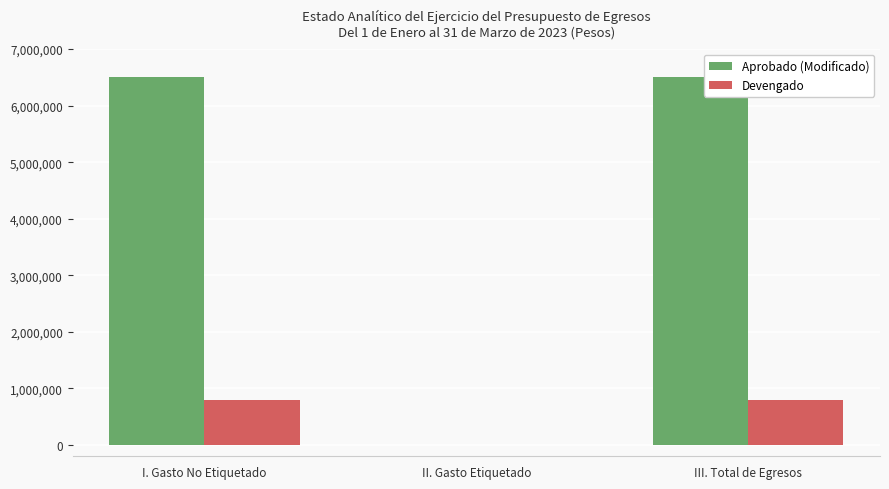

Reading left to right, extract all data points from this chart.

Aprobado (Modificado): I. Gasto No Etiquetado=6500000.0	II. Gasto Etiquetado=0.0	III. Total de Egresos=6500000.0
Devengado: I. Gasto No Etiquetado=802561.1	II. Gasto Etiquetado=0.0	III. Total de Egresos=802561.1